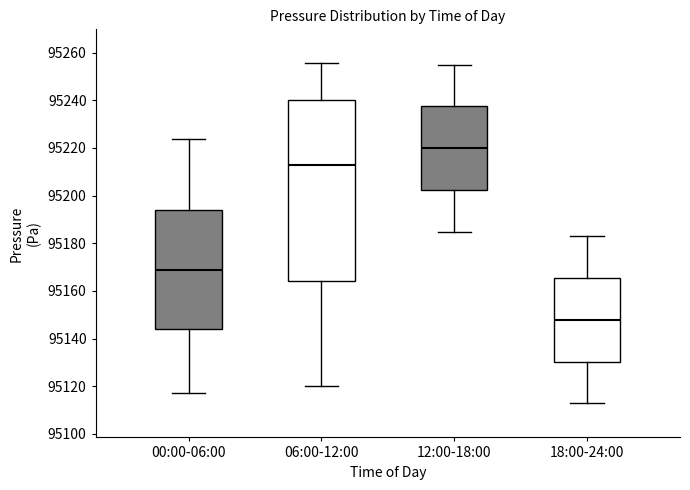

Where does the upper whisker of the box for 06:00-12:00 end on the y-axis? The values are not printed on the chart, so give them approximately, as read against the axis.

95256